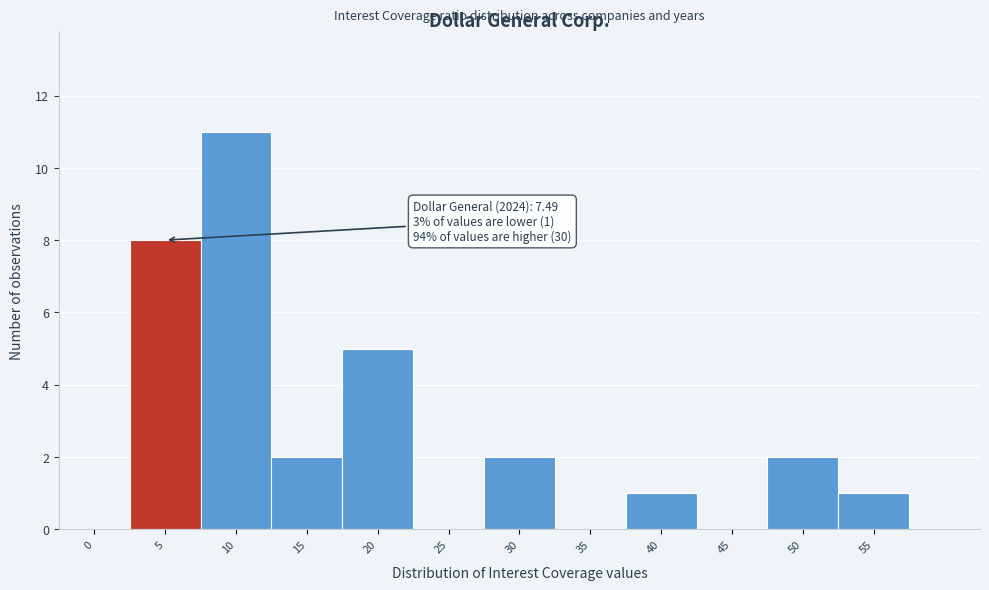

Reading left to right, extract all data points from this chart.

0=0	5=8	10=11	15=2	20=5	25=0	30=2	35=0	40=1	45=0	50=2	55=1